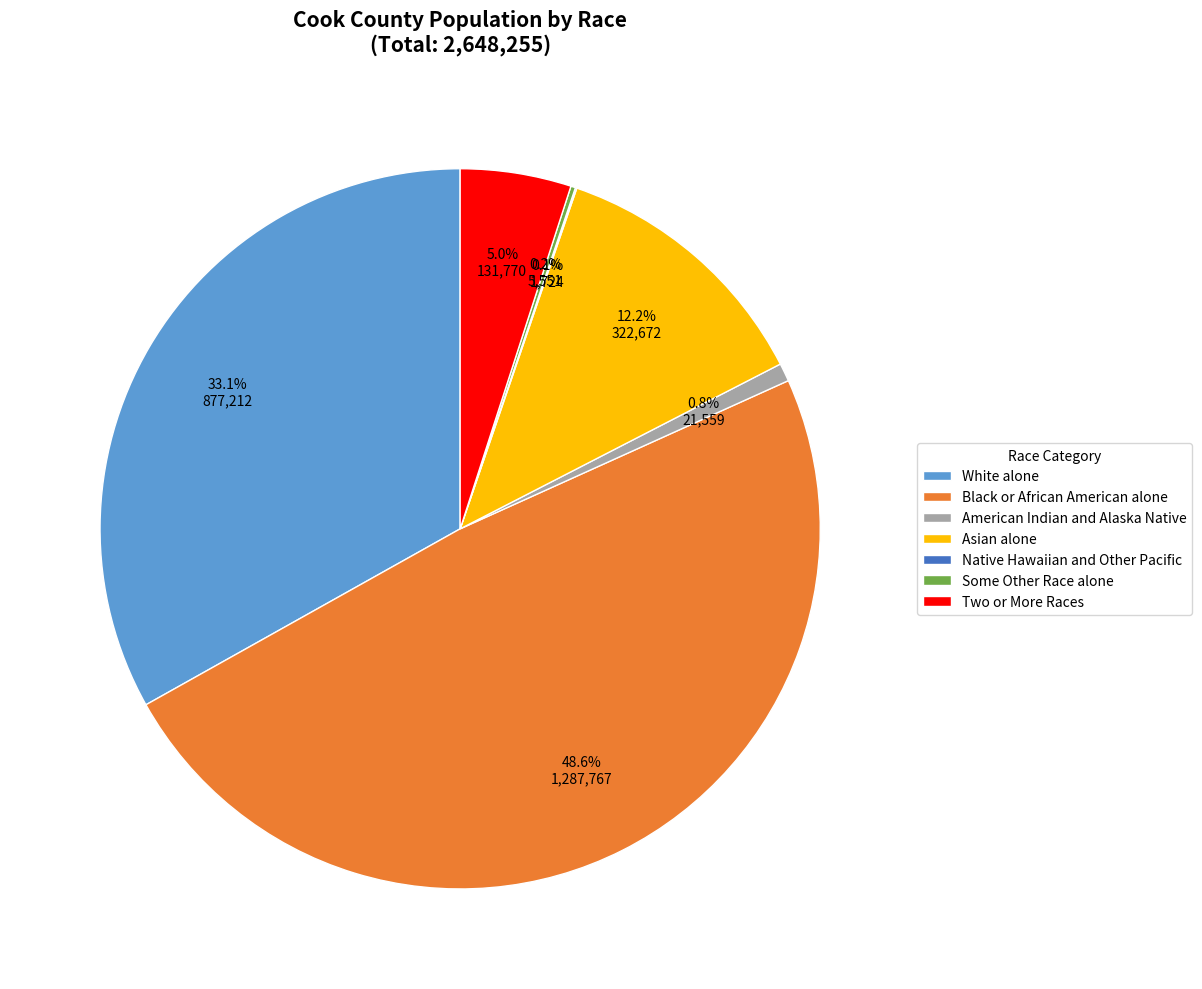

To the nearest percent, what is the difference between the Two or More Races and American Indian and Alaska Native slice percentages?

4%